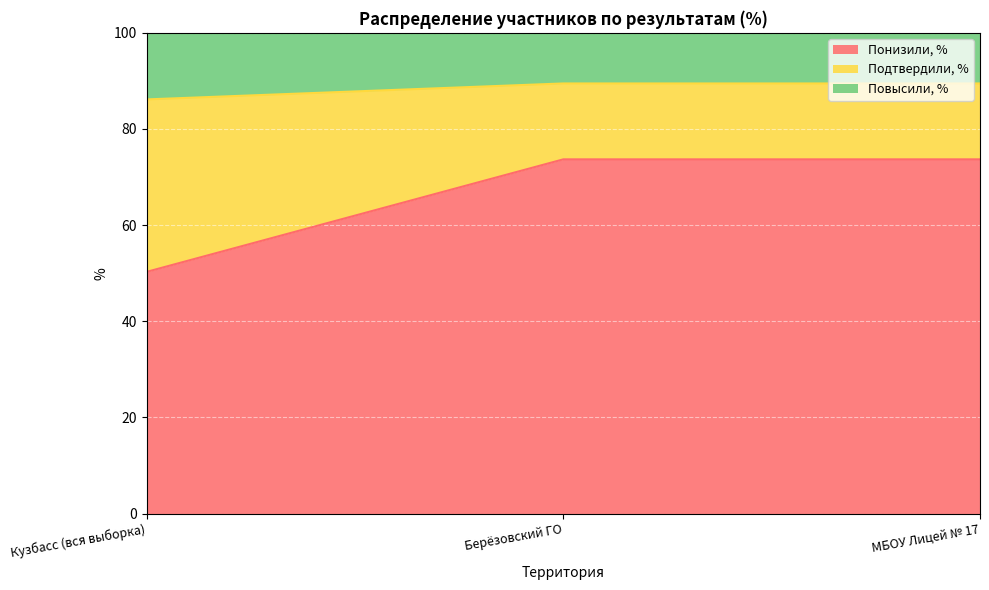

List the labels in order of Понизили, % value, smallest first.

Кузбасс (вся выборка), Берёзовский ГО, МБОУ Лицей № 17